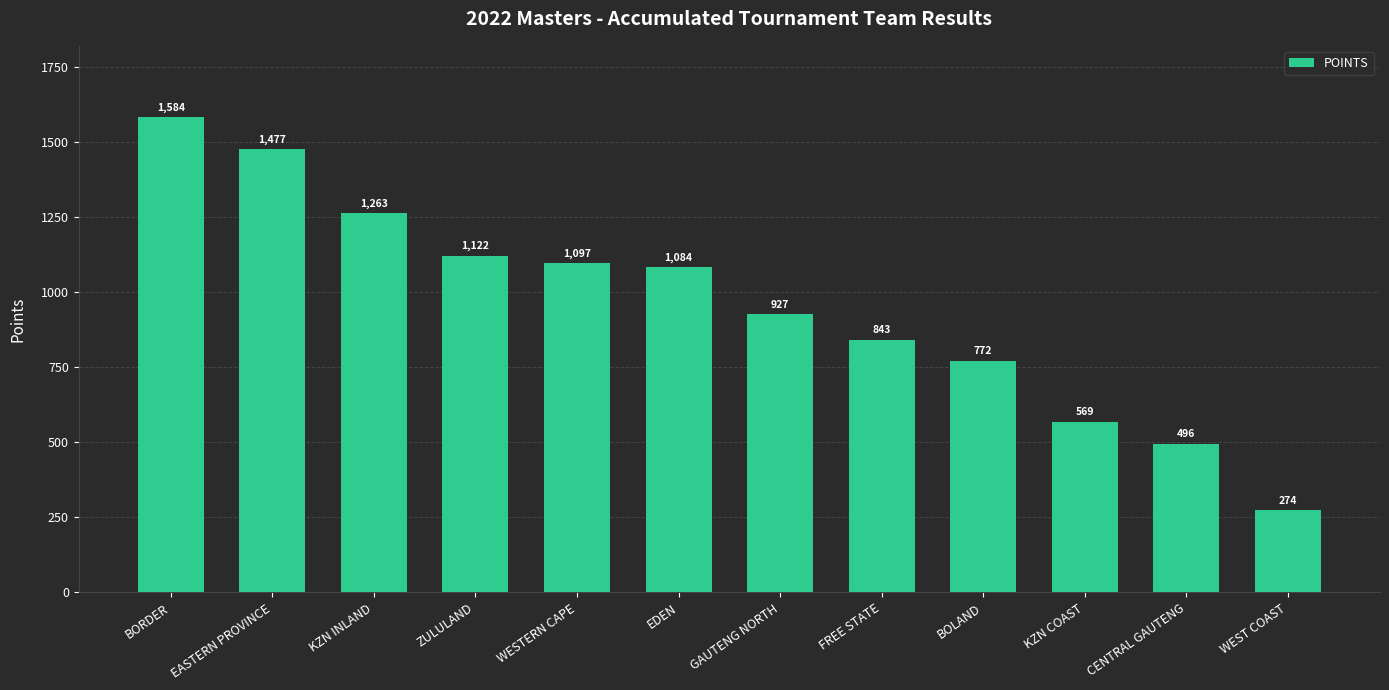

Where is the data nearest to the value 928?

GAUTENG NORTH